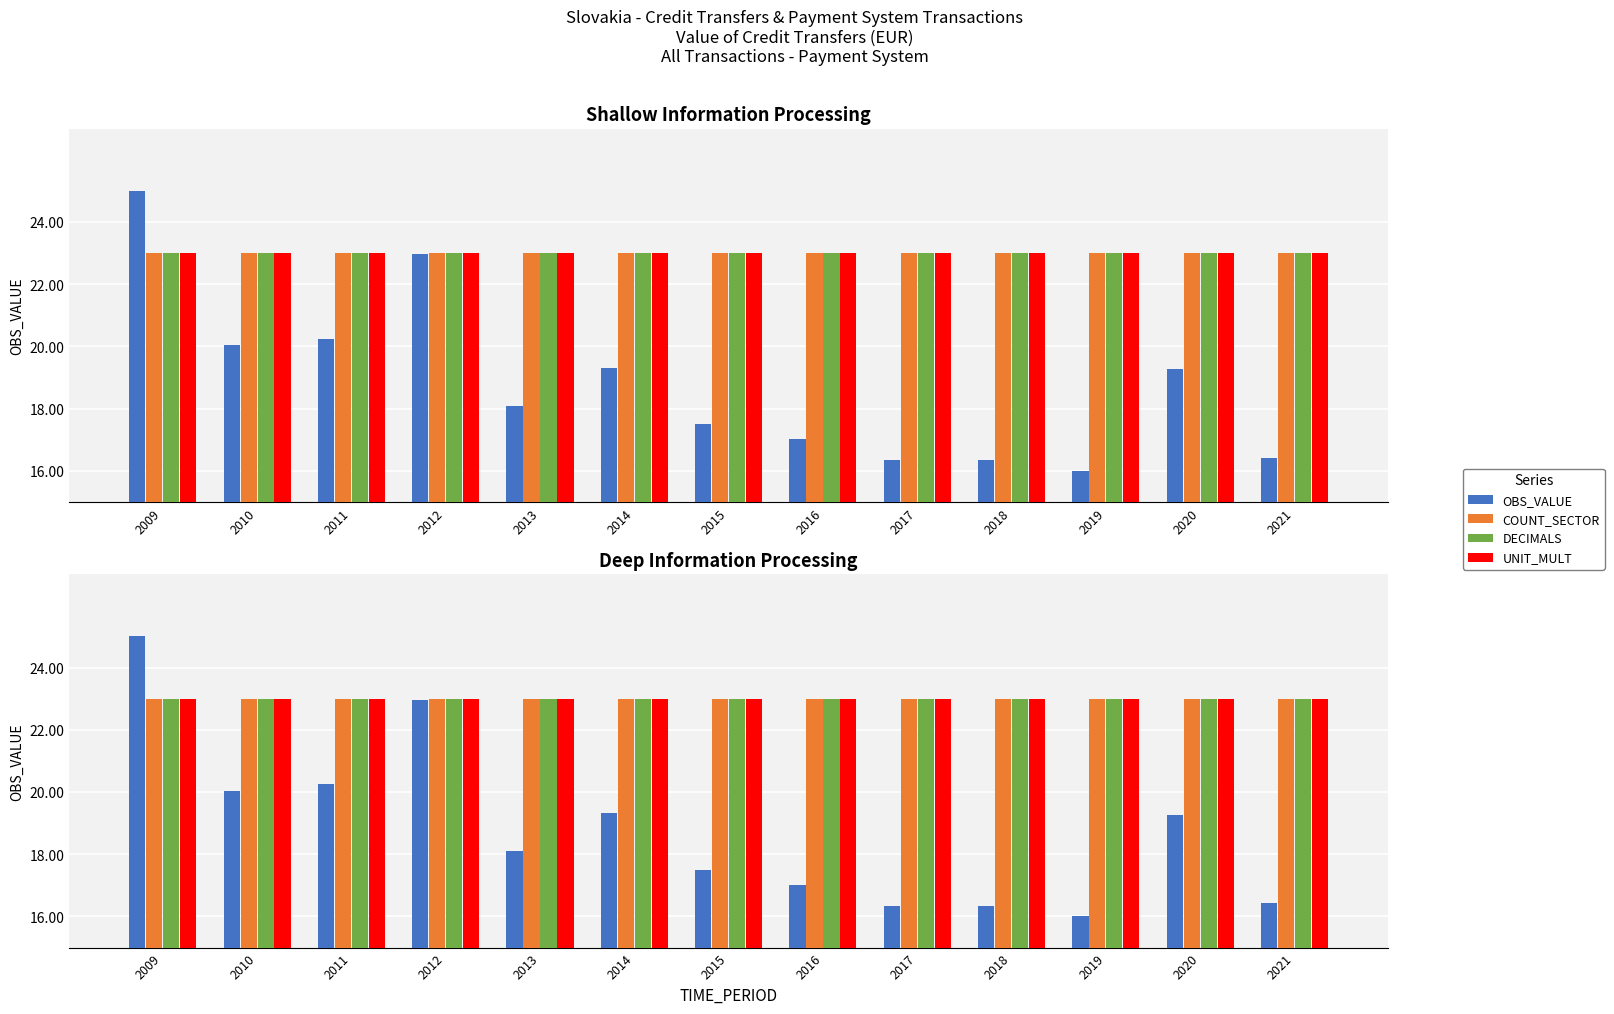

At which category is the sum across all series the highest?

2009